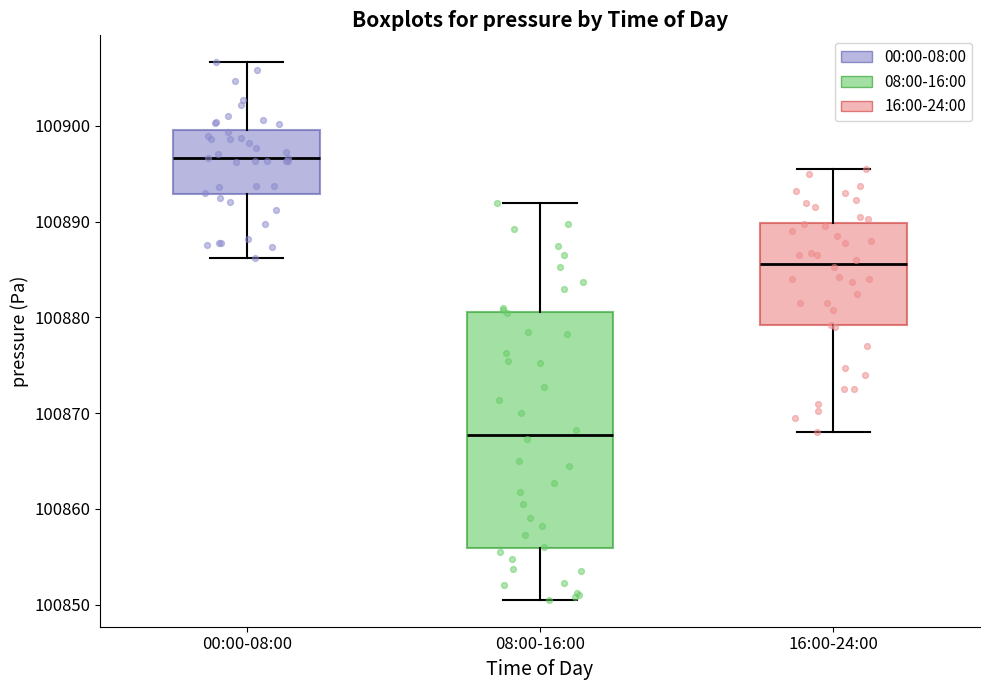

Reading left to right, read every box against the y-axis: the position of its median line, the range the box covers, and the ends of its whiskers. The values are not printed on the chart, so give them approximately, as read against the axis.

00:00-08:00: median 100897, box 100893 to 100900, whiskers 100886 to 100907
08:00-16:00: median 100868, box 100856 to 100881, whiskers 100851 to 100892
16:00-24:00: median 100886, box 100879 to 100890, whiskers 100868 to 100896